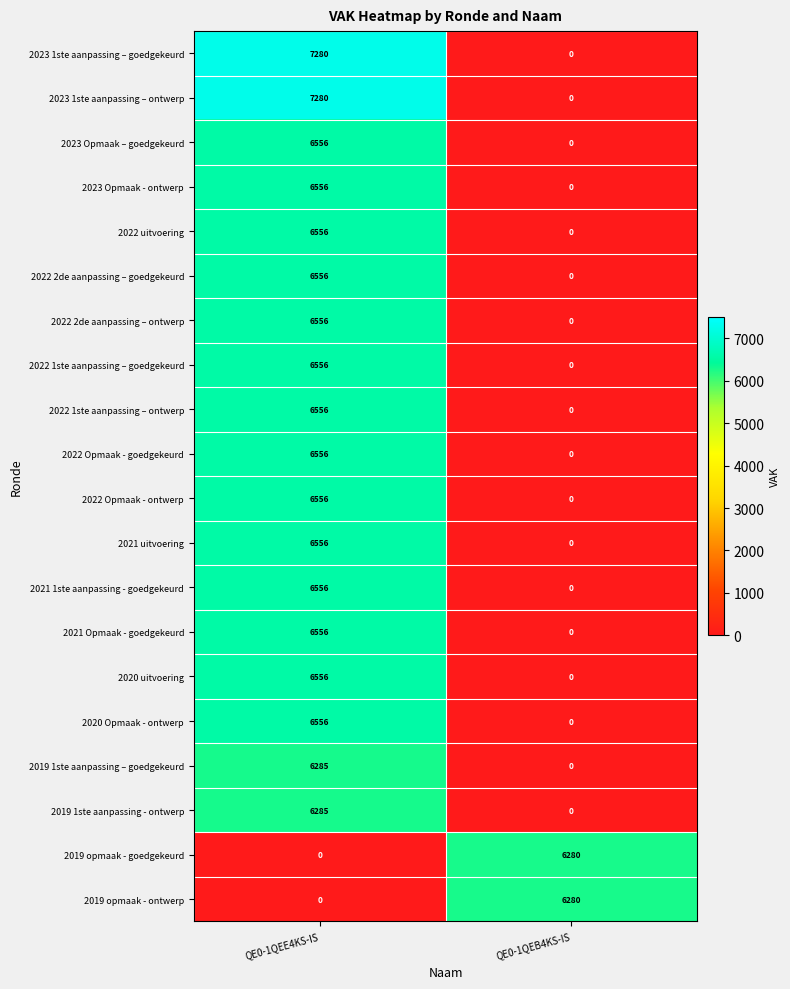

Read the 2021 1ste aanpassing - goedgekeurd value at QE0-1QEE4KS-IS, to the nearest 10.

6560